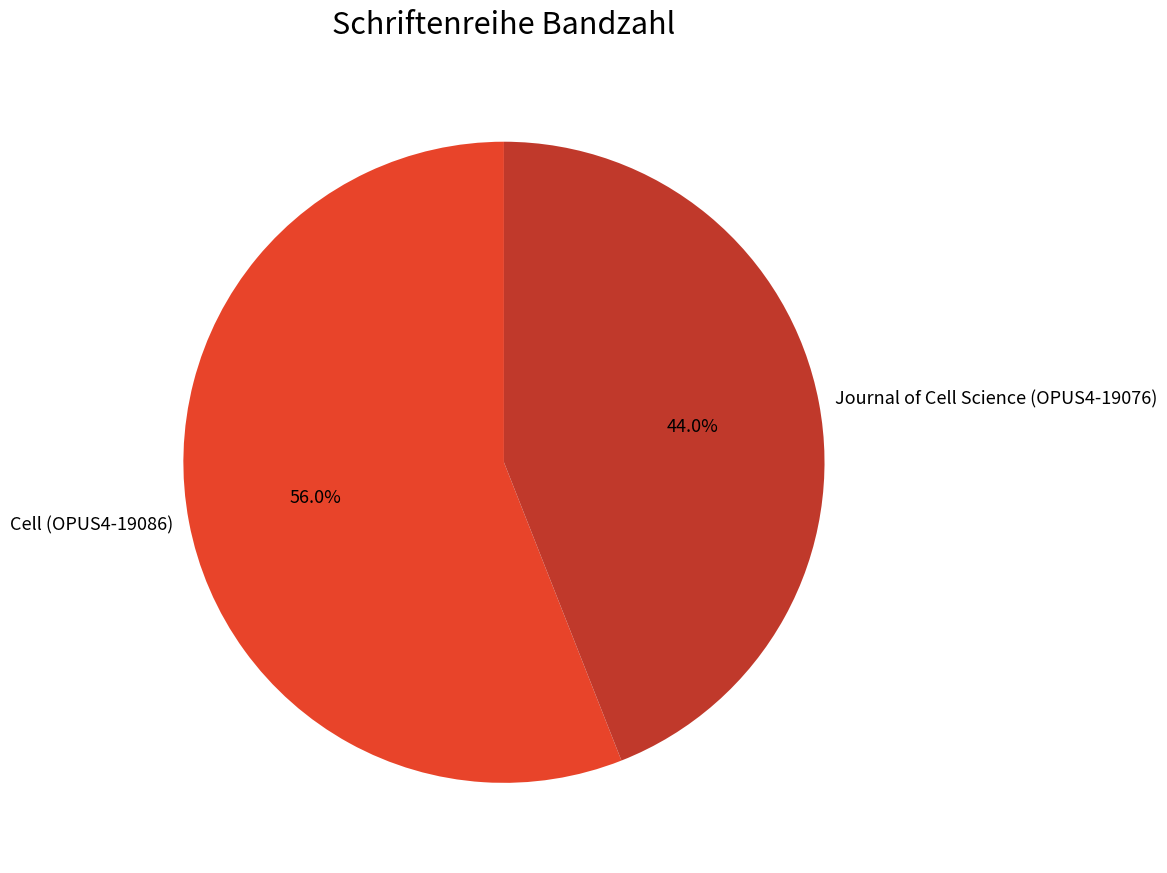

The Journal of Cell Science (OPUS4-19076) slice represents 44% of the pie. True or false?

True